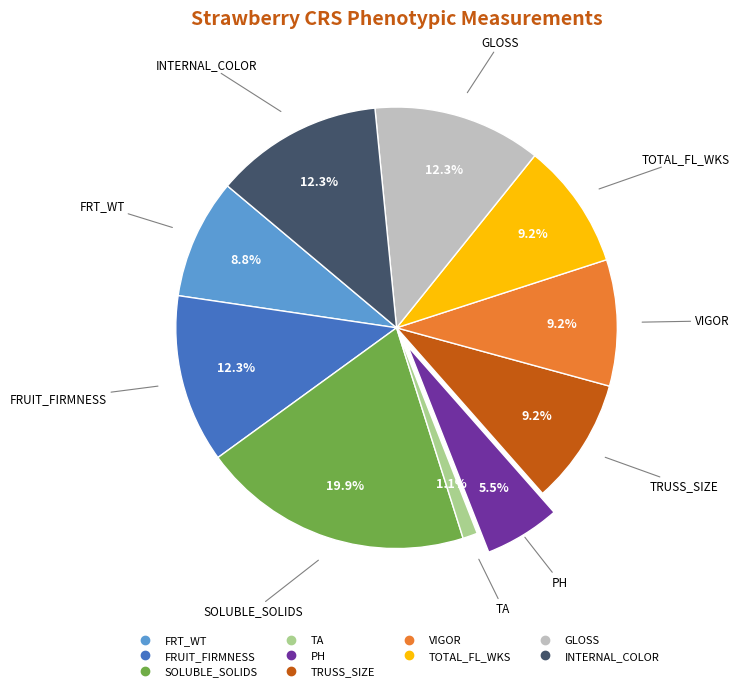

True or false: VIGOR accounts for 9% of the total.

True